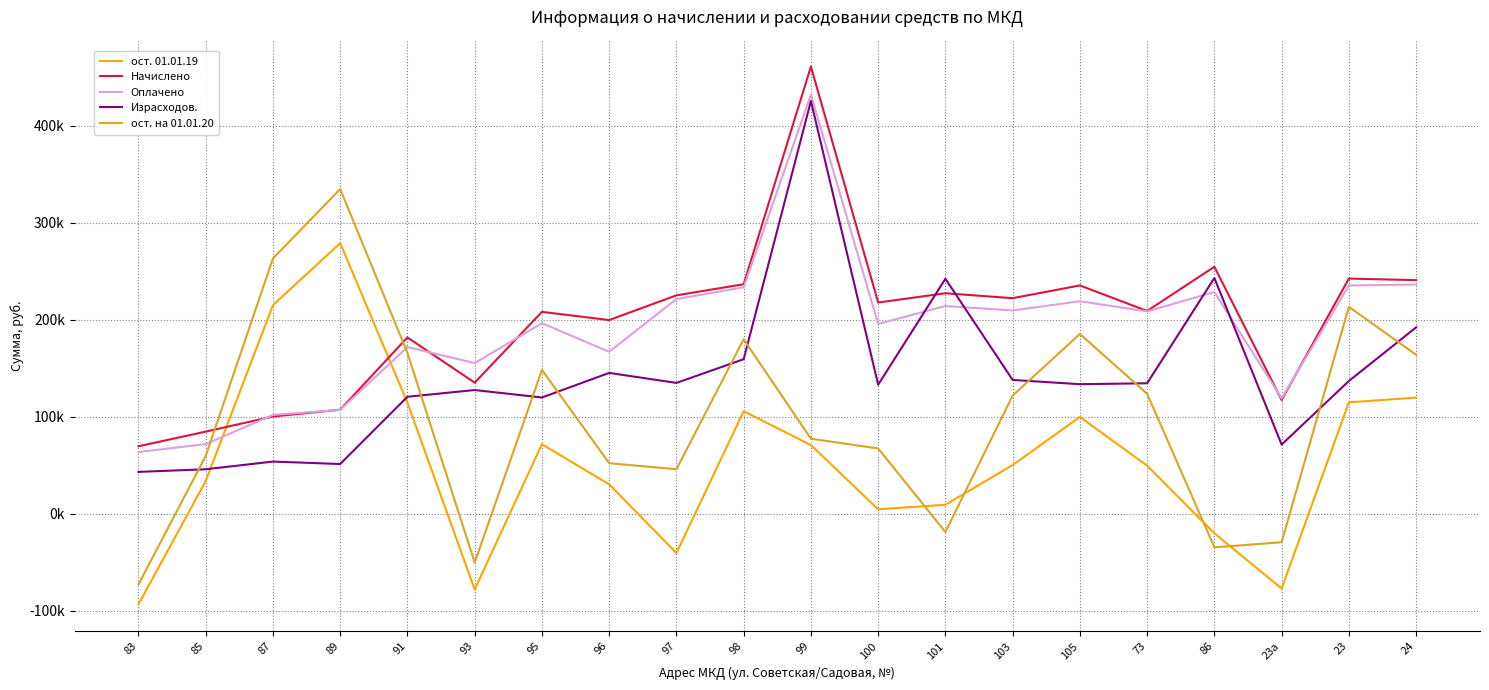

Rank the series by their maximum value, from highest to lowest.

Начислено, Оплачено, Израсходов., ост. на 01.01.20, ост. 01.01.19